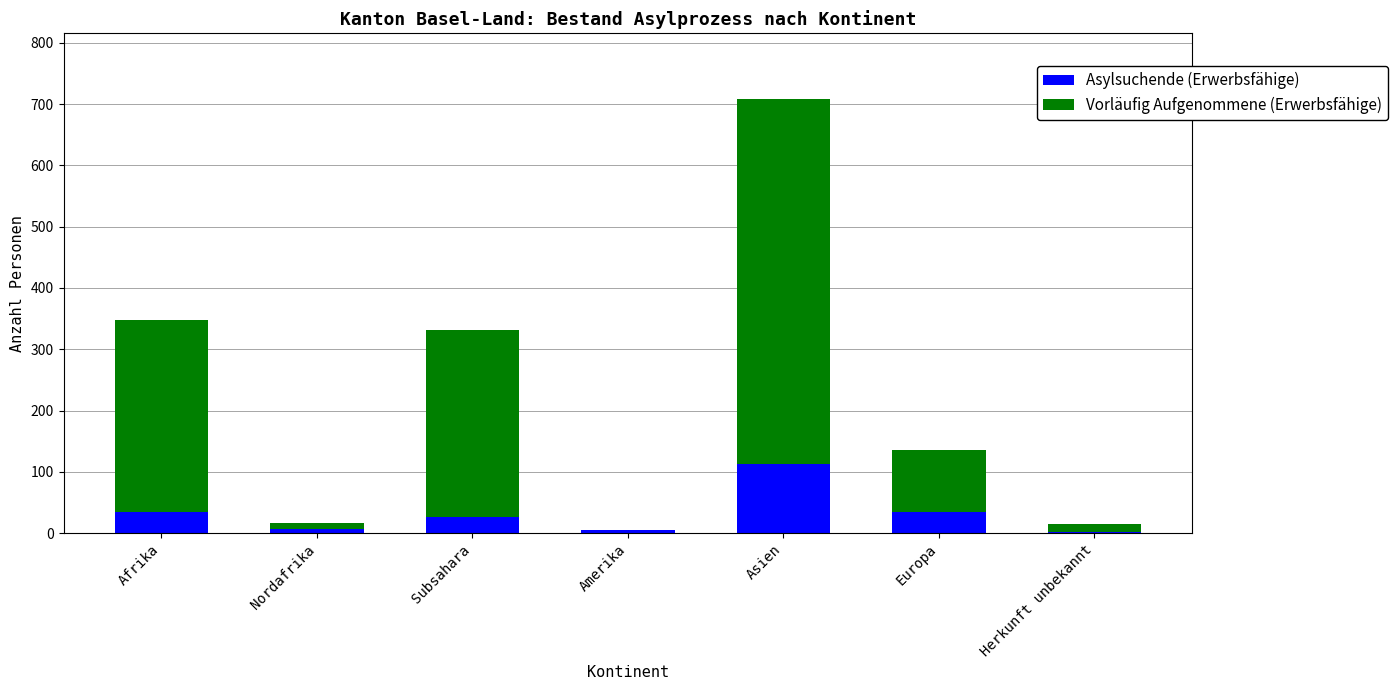

True or false: Asylsuchende (Erwerbsfähige) has a value of 147 at Asien.

False